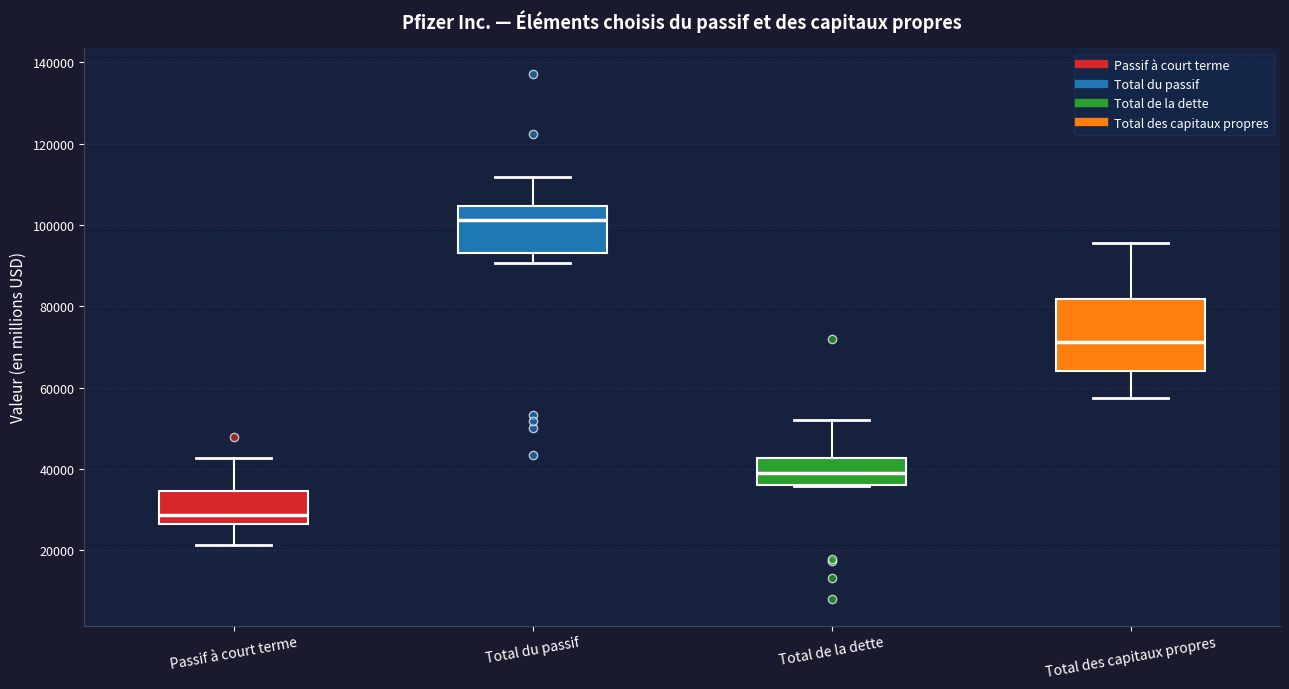

Where does the median line of the box for Passif à court terme sit on the y-axis? The values are not printed on the chart, so give them approximately, as read against the axis.

28000